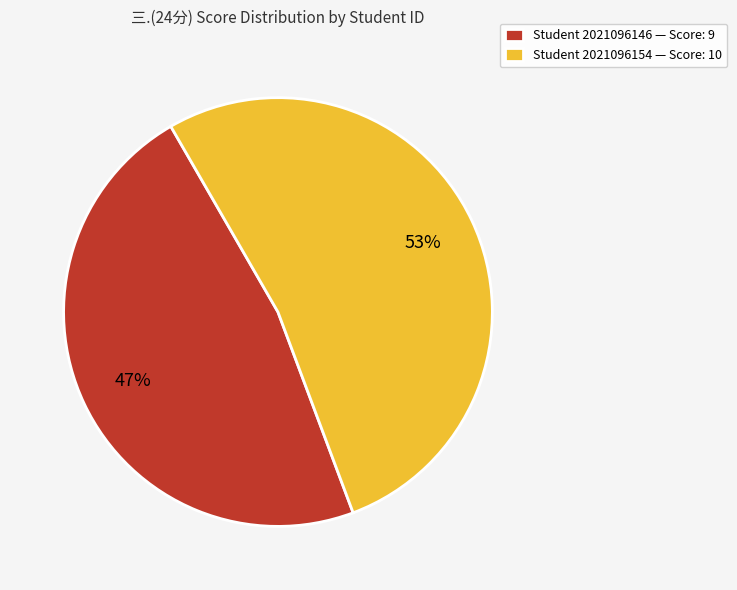

Between Student 2021096154 — Score: 10 and Student 2021096146 — Score: 9, which is larger?

Student 2021096154 — Score: 10